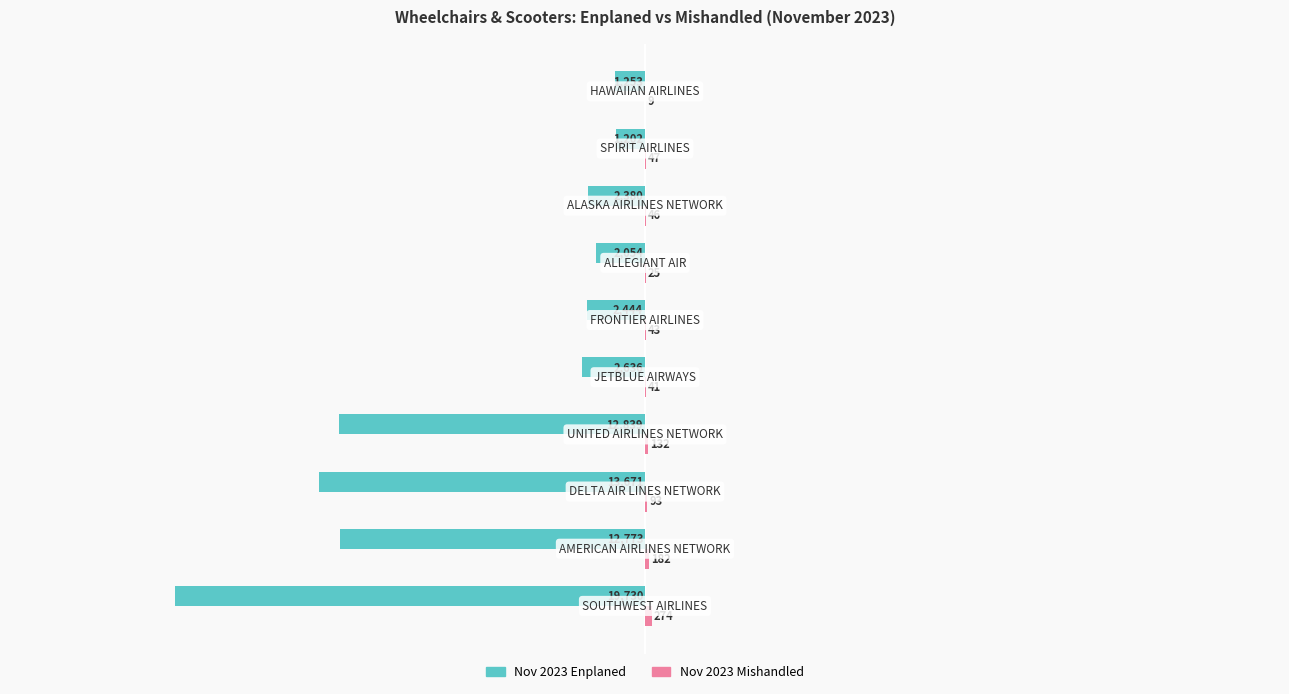

What is the highest value of the Nov 2023 Enplaned series?

-1202